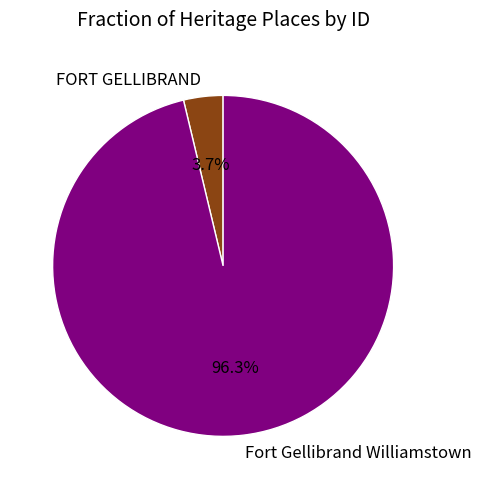

Which has a higher value, Fort Gellibrand Williamstown or FORT GELLIBRAND?

Fort Gellibrand Williamstown